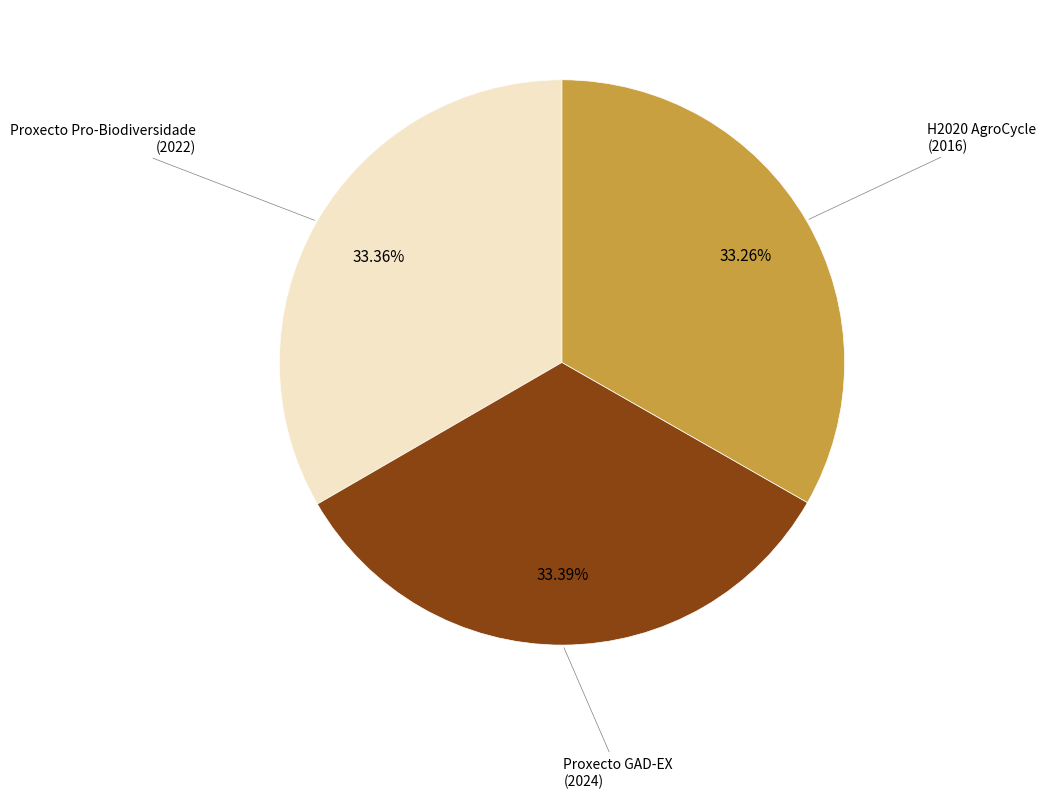

Does any single category account for the majority?

No